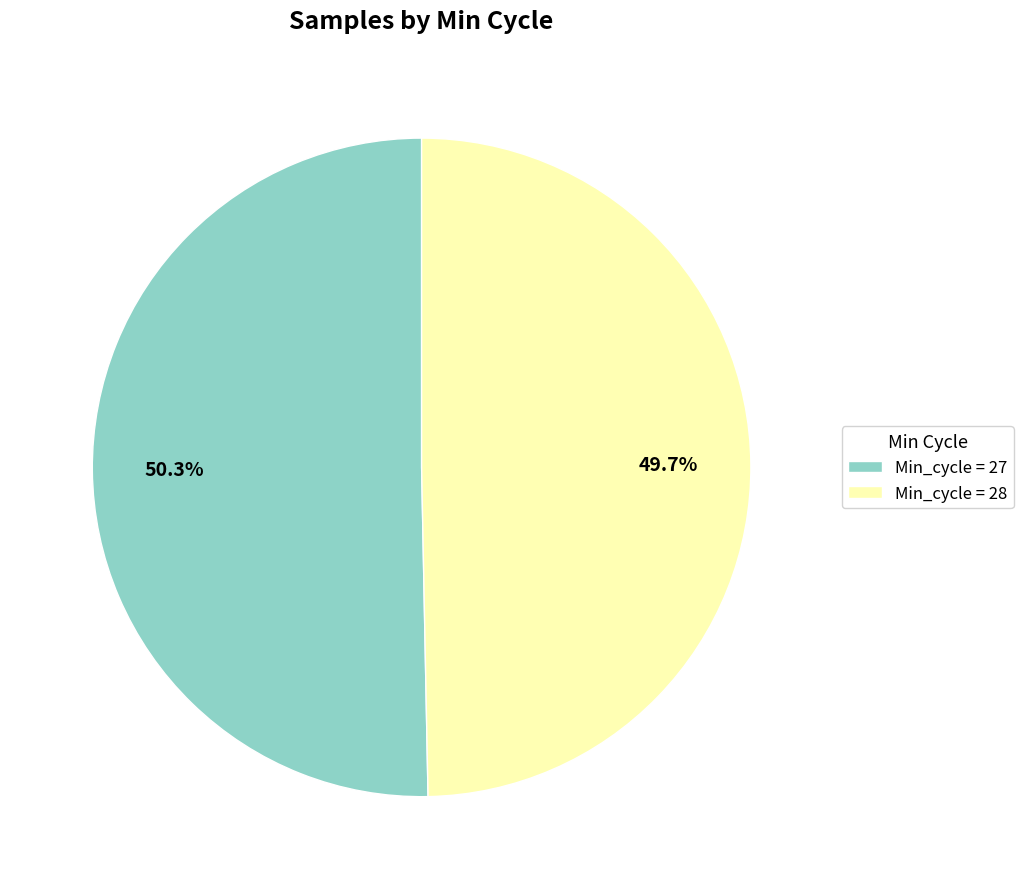

Is there a majority slice in this chart?

Yes